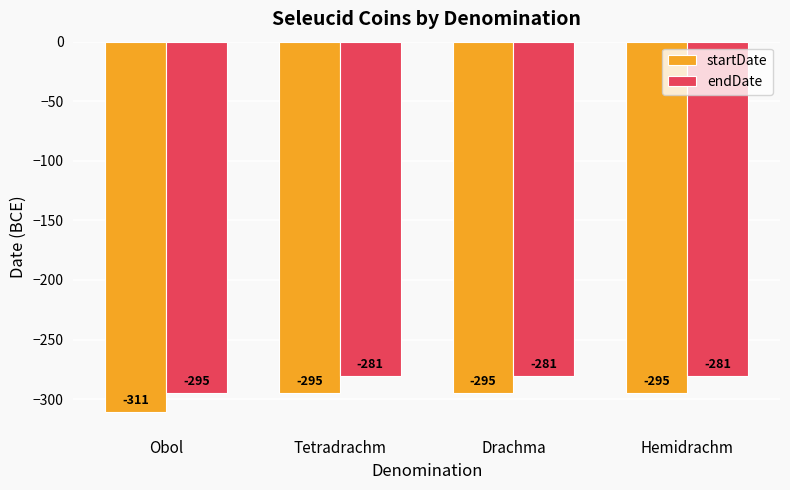

Rank the series at Tetradrachm from highest to lowest value.

endDate, startDate